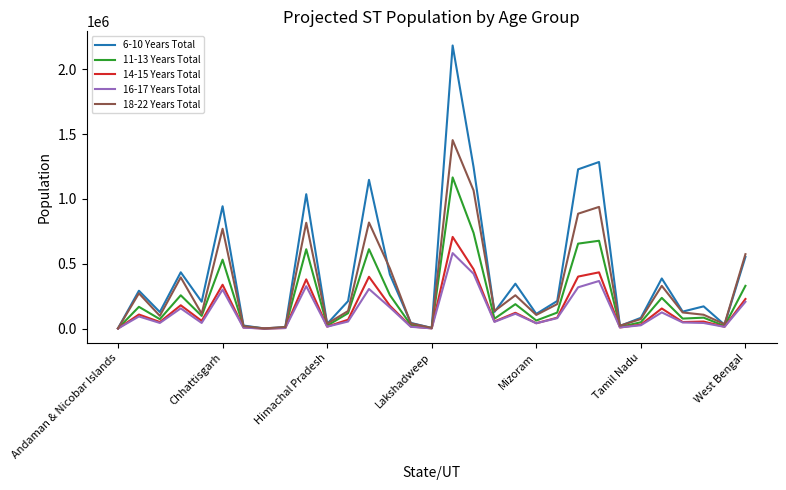

List the series in order of their peak value, highest first.

6-10 Years Total, 18-22 Years Total, 11-13 Years Total, 14-15 Years Total, 16-17 Years Total